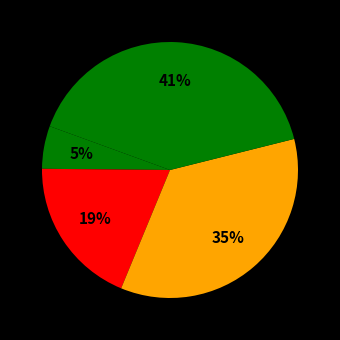

How many segments does this pie chart have?

4